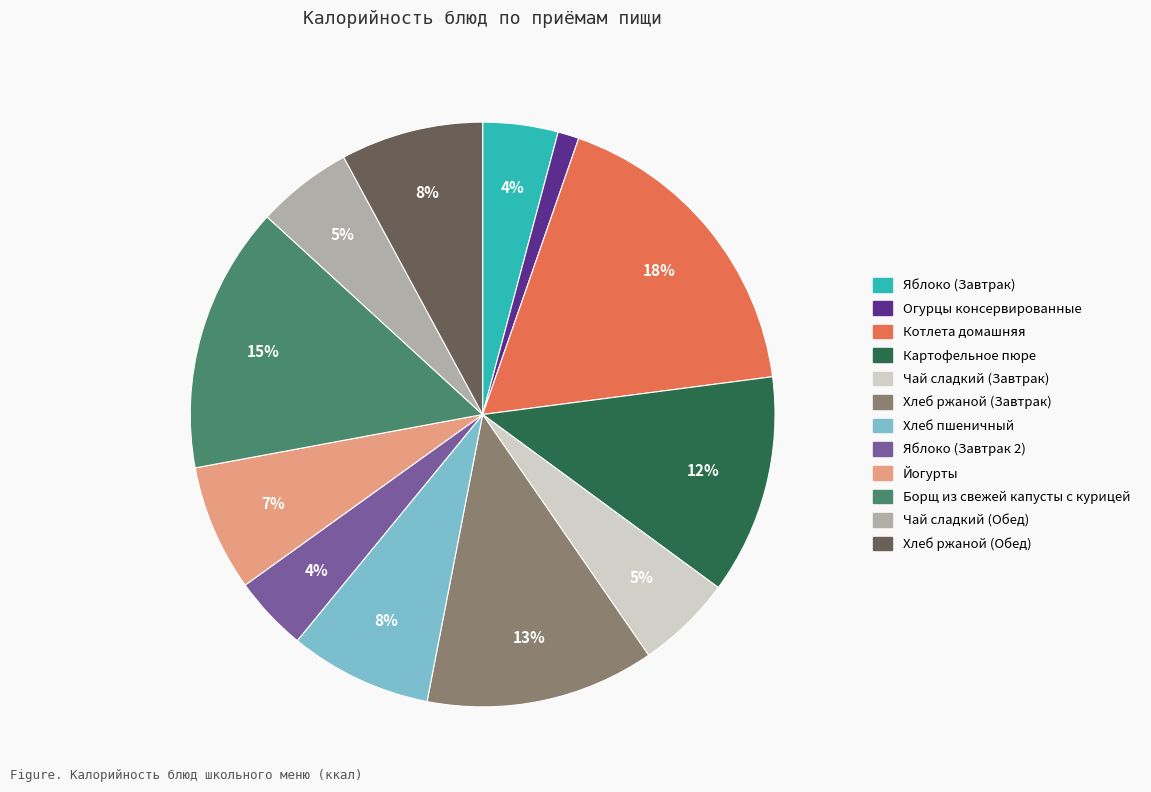

True or false: Хлеб пшеничный accounts for 8% of the total.

True